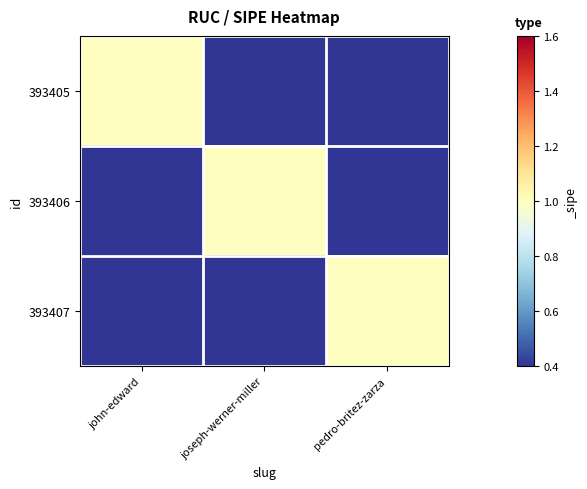

Which has a higher value, pedro-britez-zarza or joseph-werner-miller?

pedro-britez-zarza